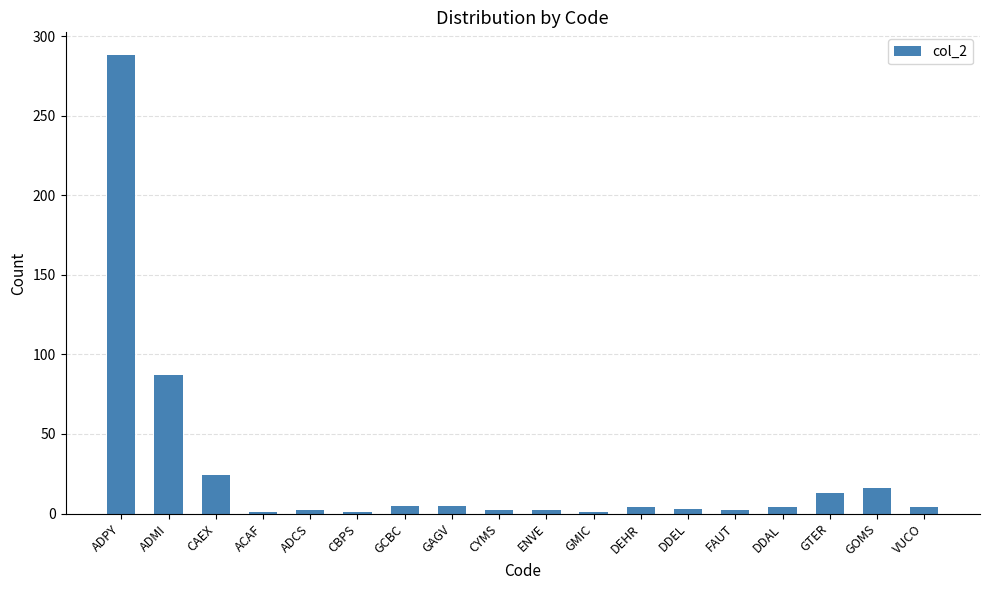

How many bars are there in total?

18